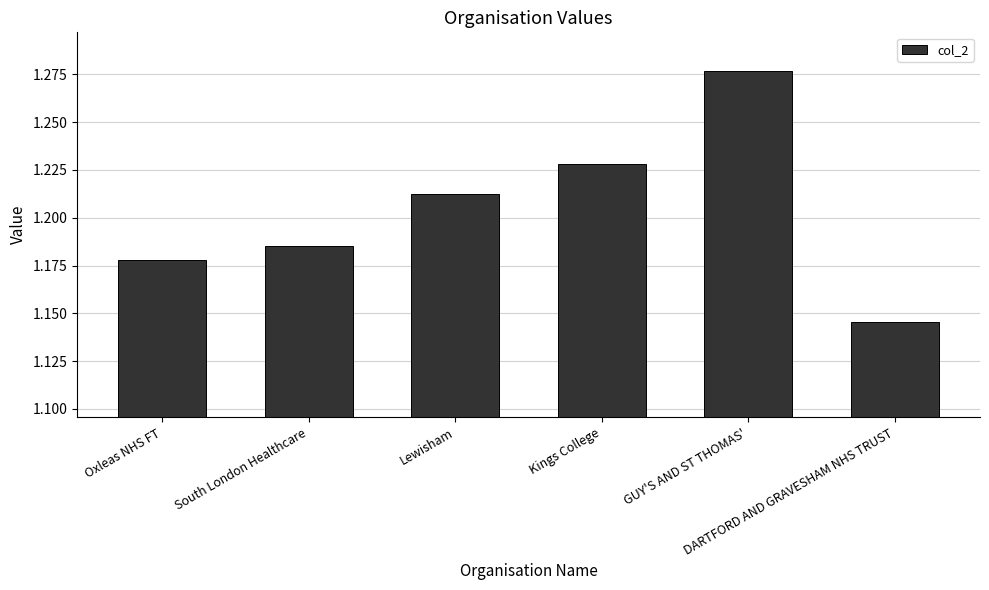

How many bars are there in total?

6